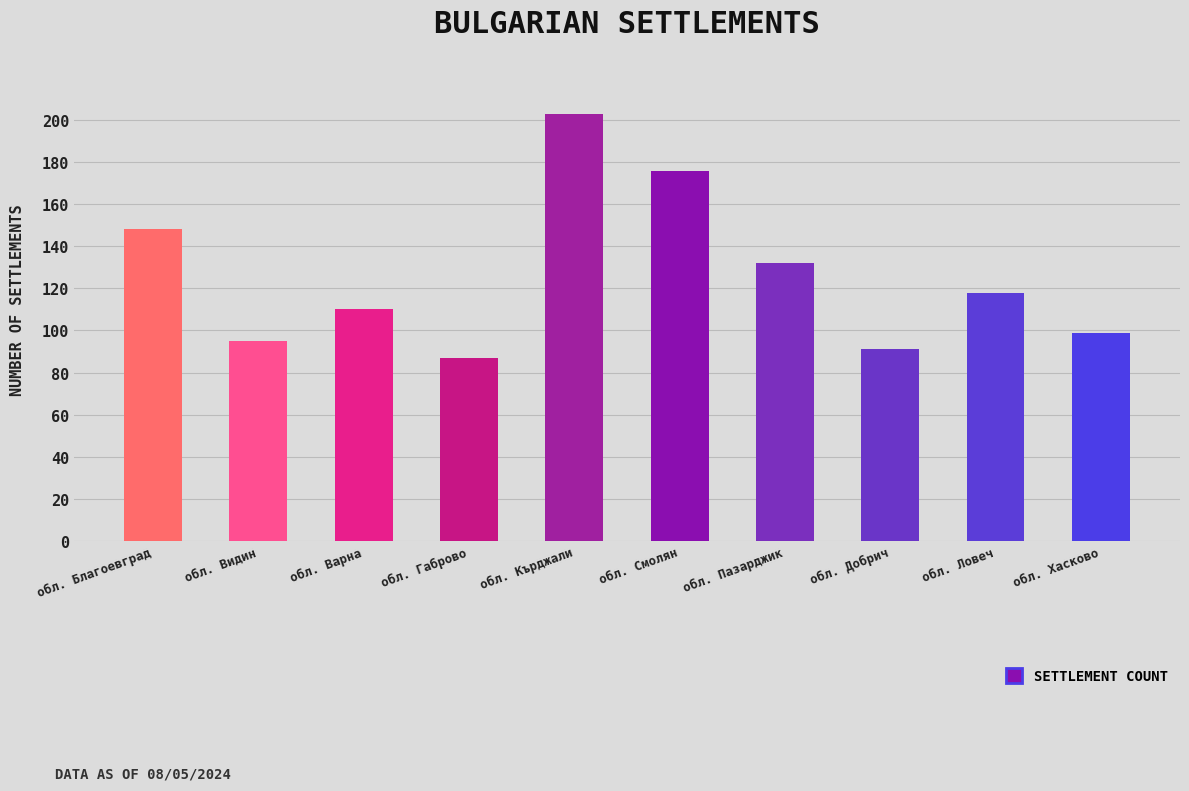

List the labels in order of value, largest first.

обл. Кърджали, обл. Смолян, обл. Благоевград, обл. Пазарджик, обл. Ловеч, обл. Варна, обл. Хасково, обл. Видин, обл. Добрич, обл. Габрово